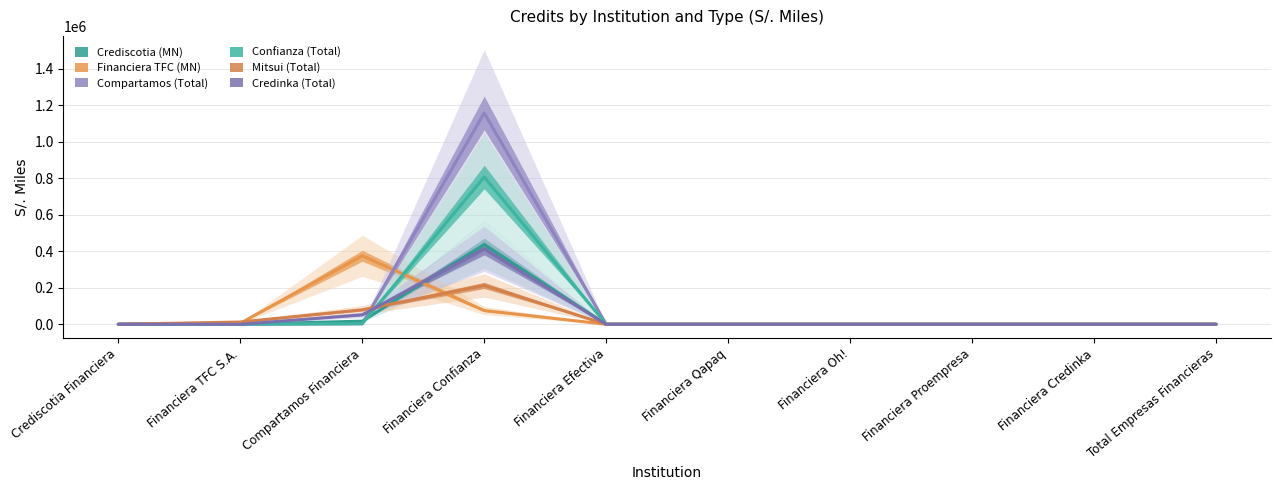

How many intersections are there between Confianza (Total) and Mitsui (Total)?

1